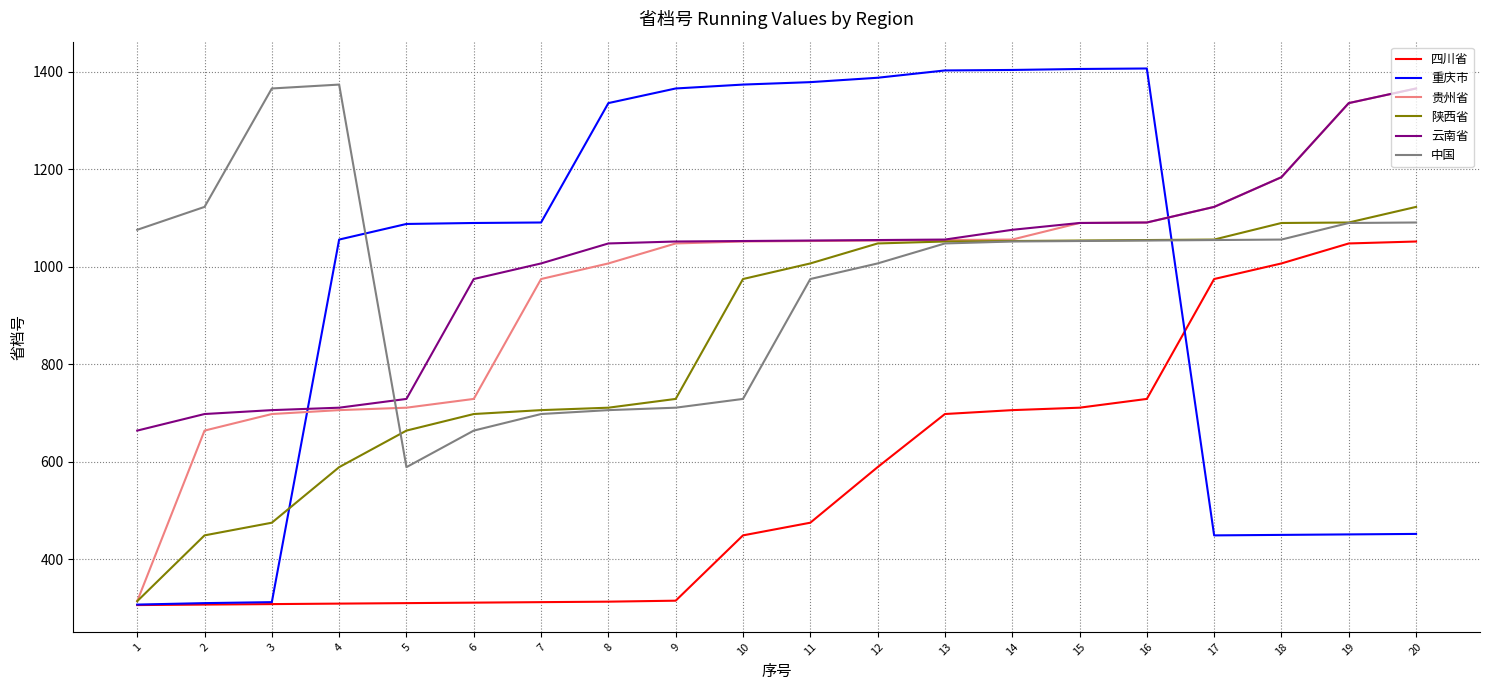

Which series has the largest range (max minus min)?

重庆市